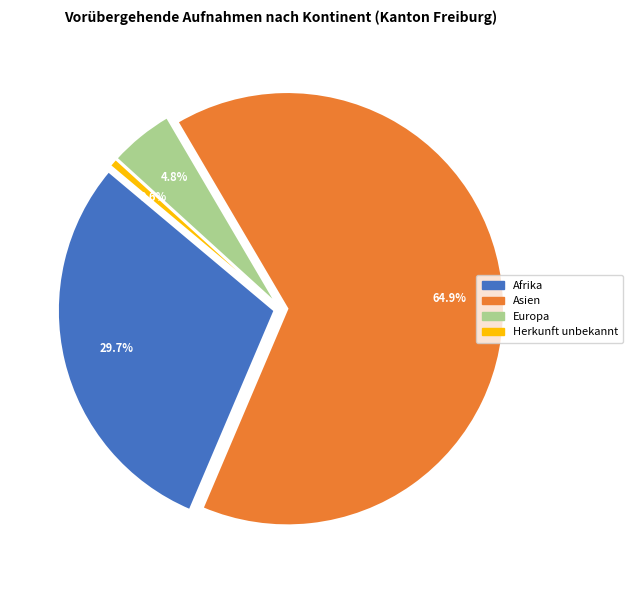

Which slice represents more than half of the pie?

Asien